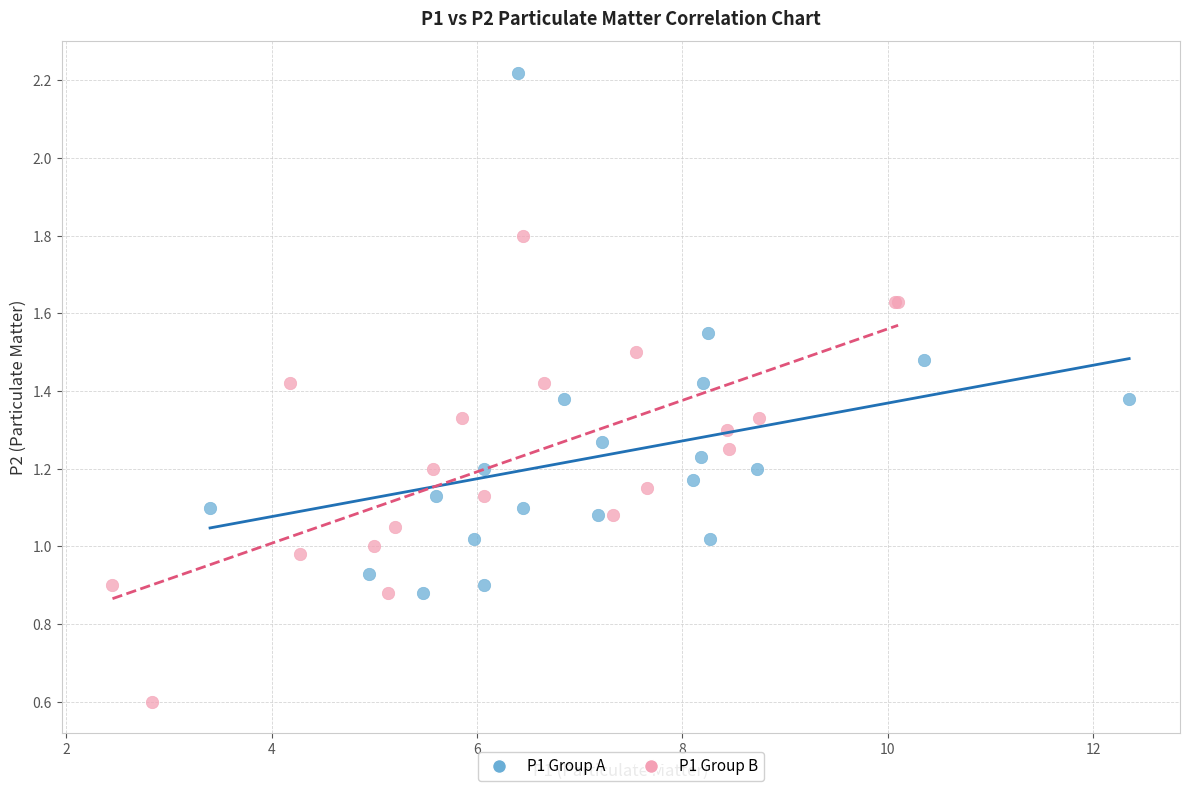

What are all the series names shown in the legend?

P1 Group A, P1 Group B